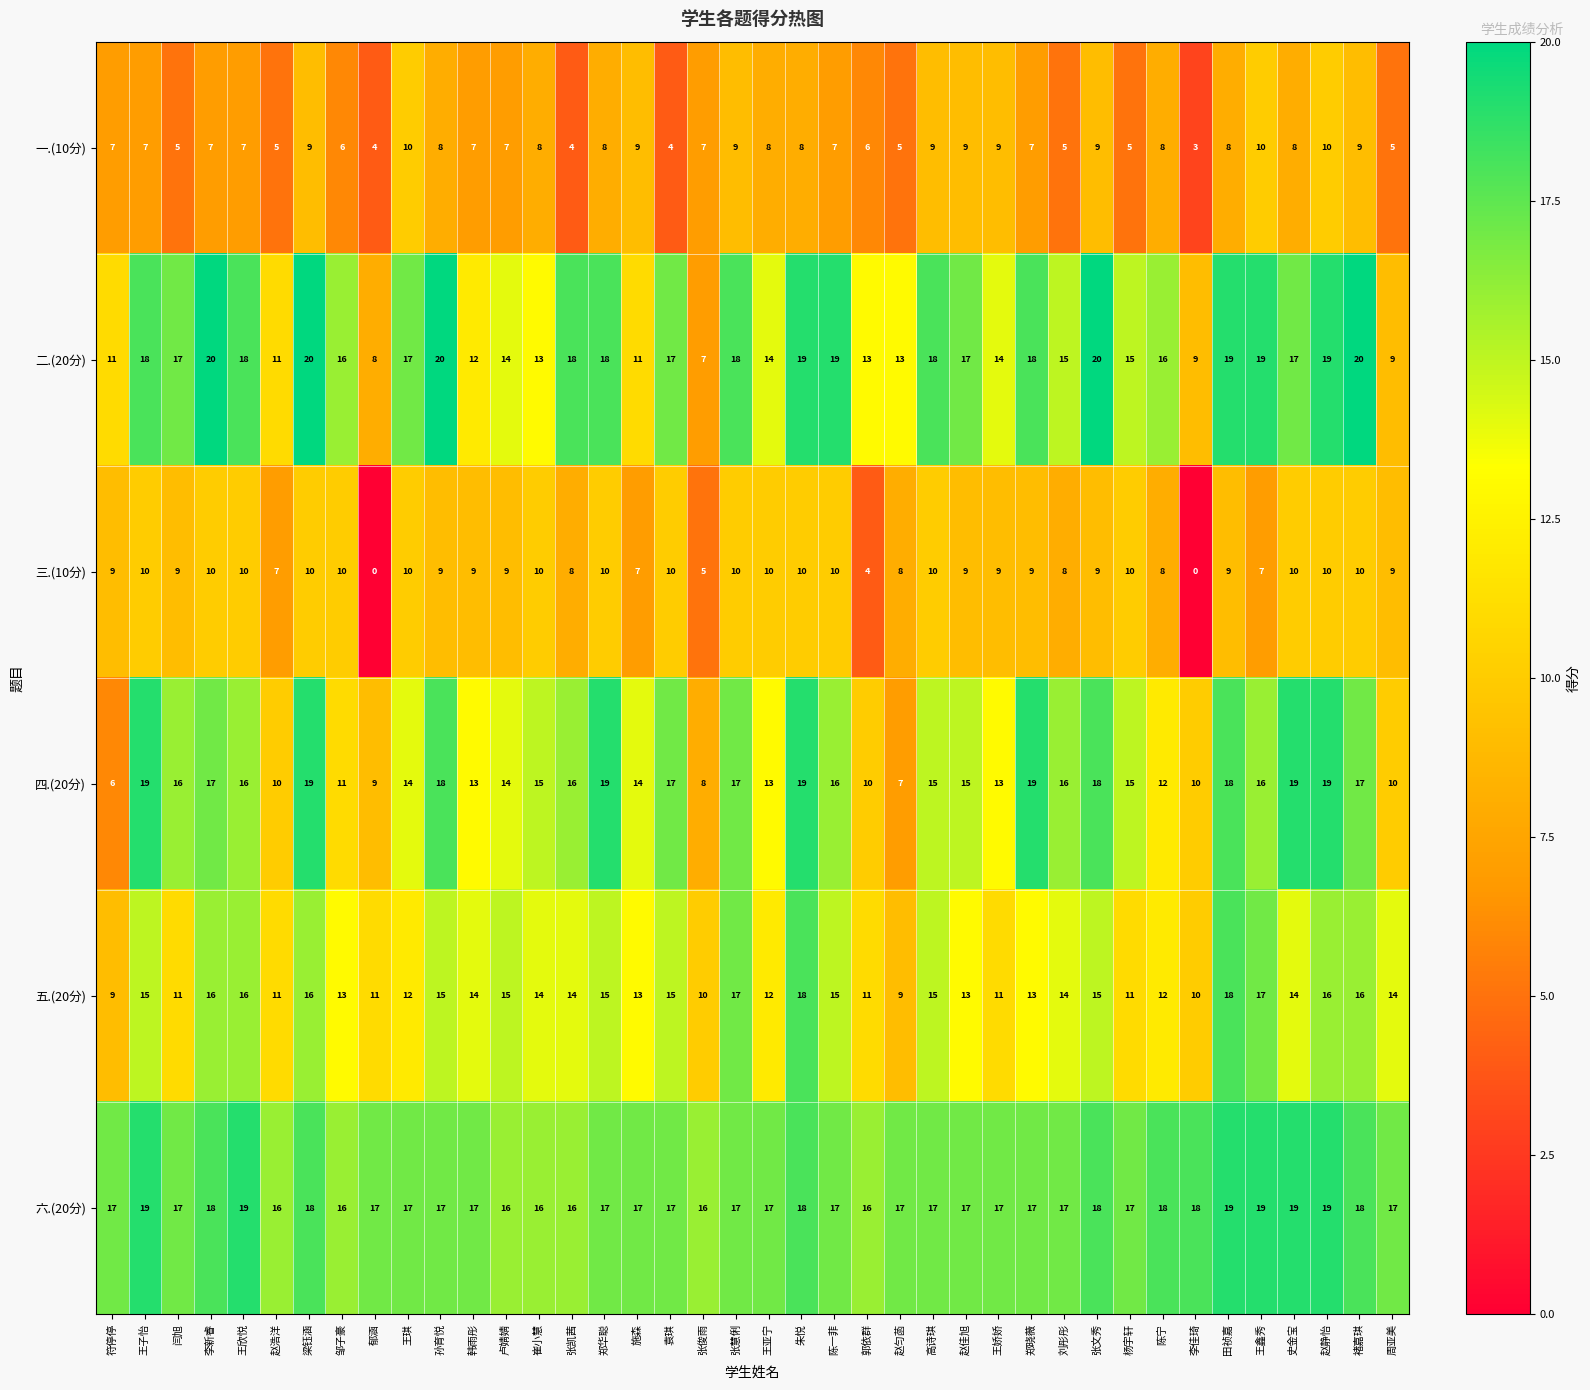

What is the spread (max minus min) of values at 施森?

10